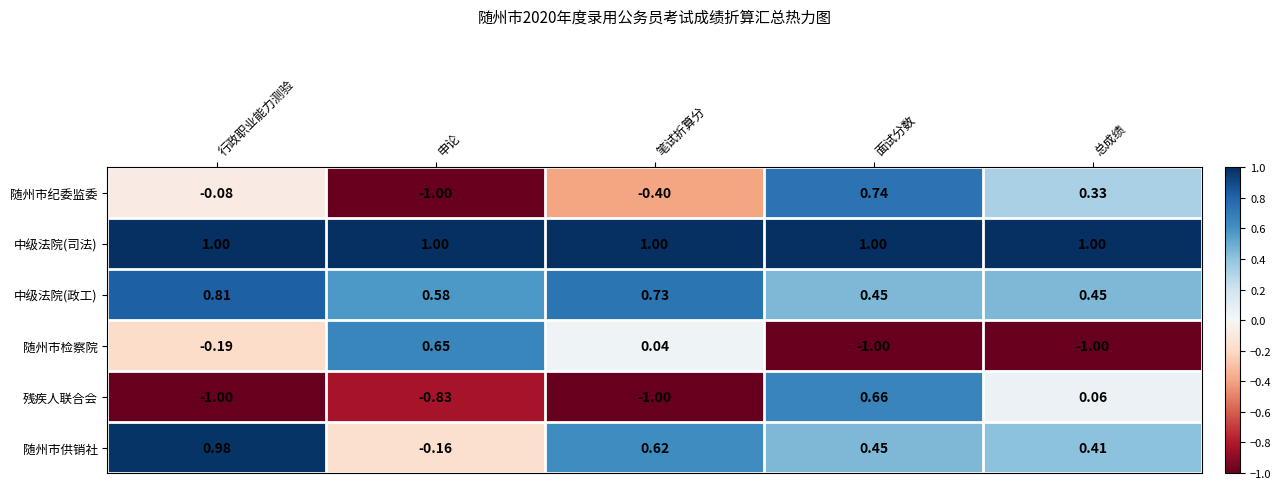

Which series has the largest range (max minus min)?

随州市纪委监委